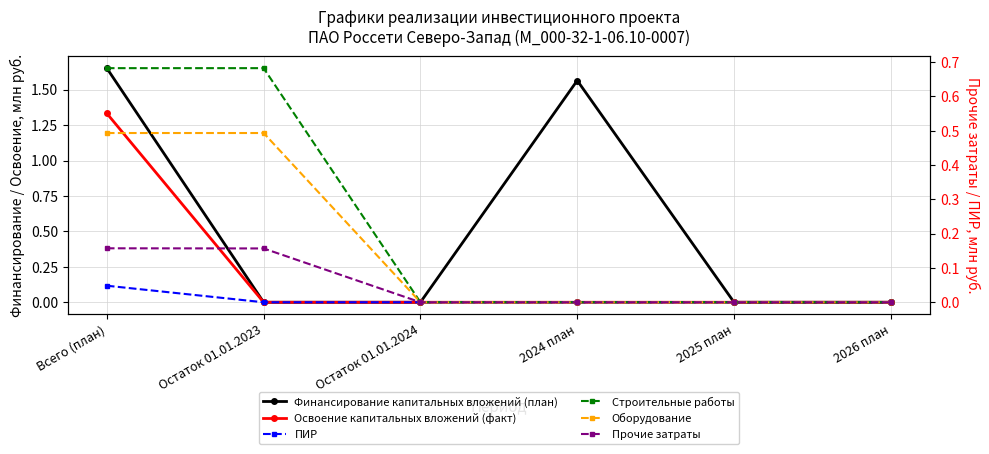

Does the chart display data point markers on the line(s)?

Yes